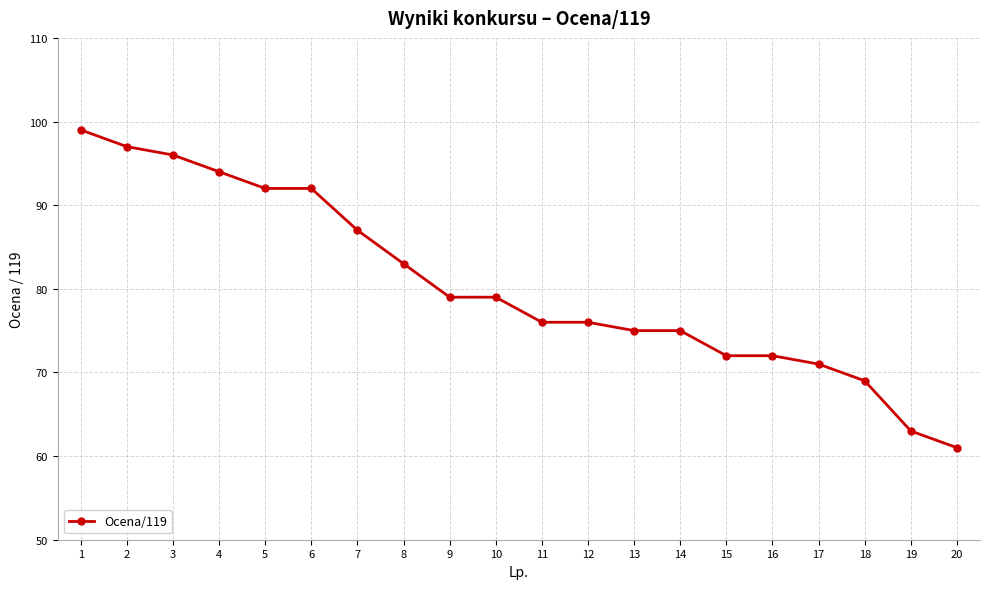

Is it true that the value at 5 is 129?

False